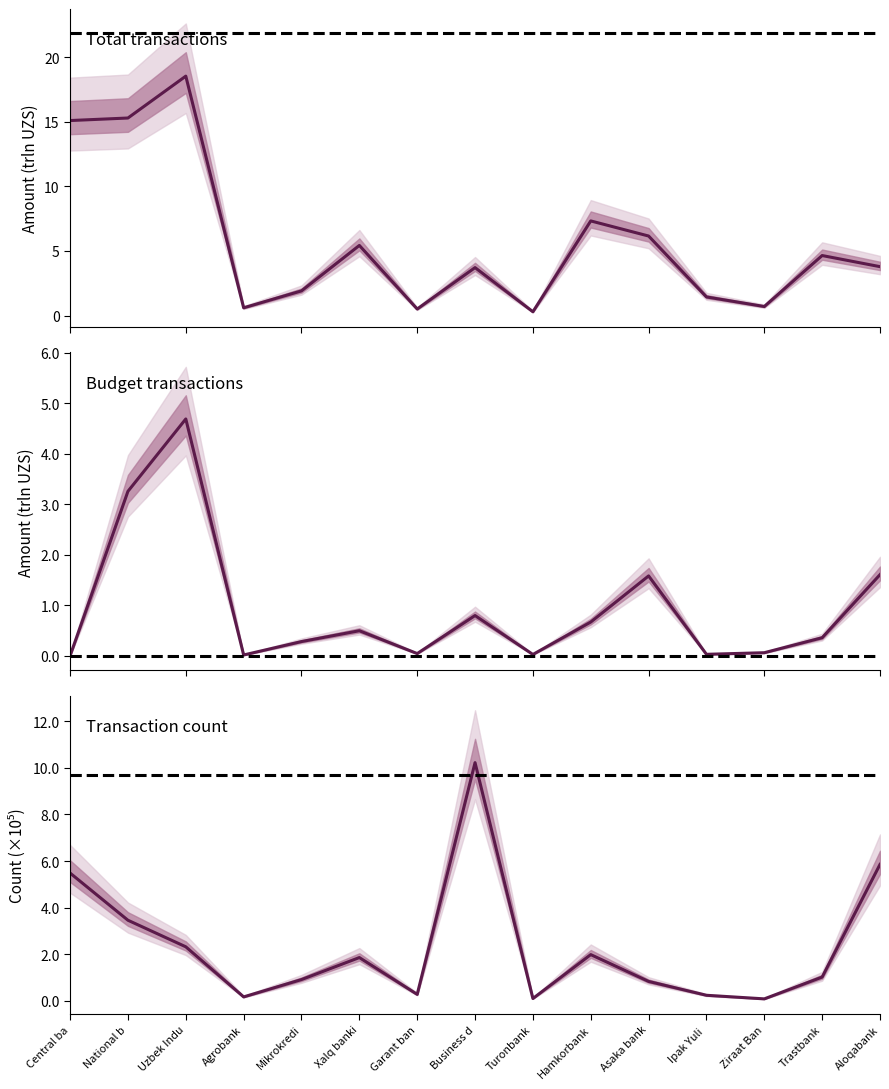

At which category does Total amount (trillion UZS) reach its first local valley?

Agrobank